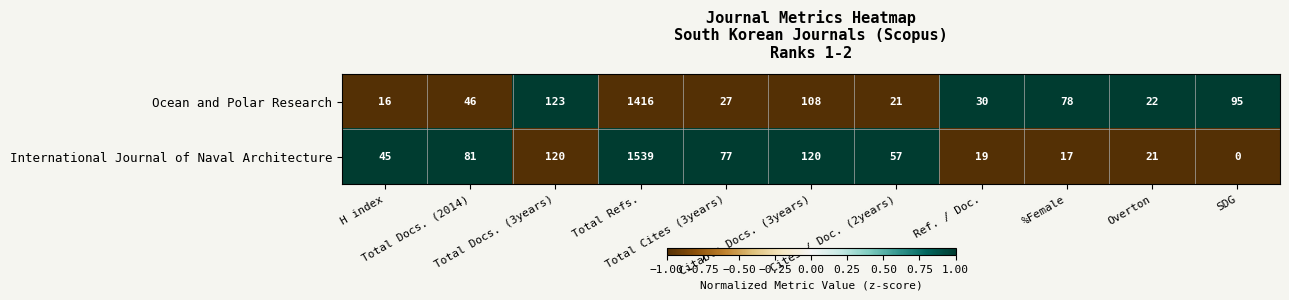

Which series has the largest total across all categories?

International Journal of Naval Architecture